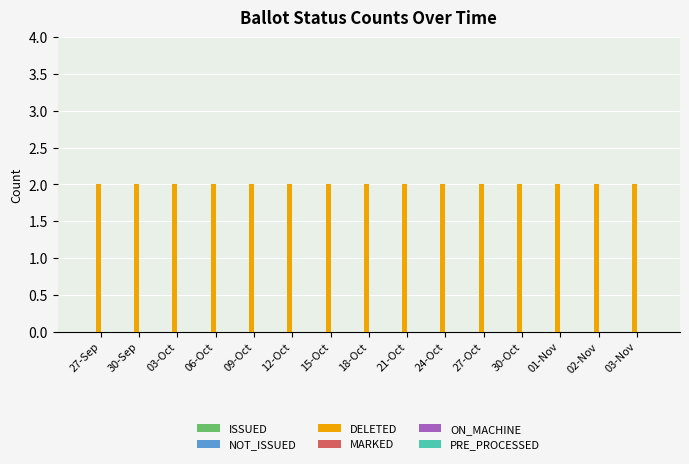

What is the label of the 1st bar from the left?

27-Sep